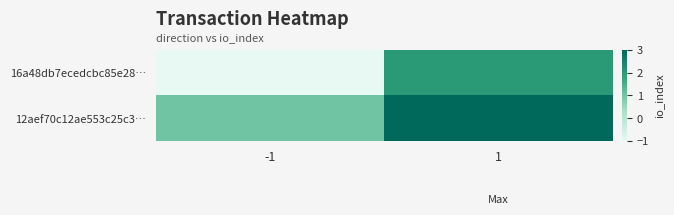

Rank the series by their average value, from lowest to highest.

16a48db7ecedcbc85e28…, 12aef70c12ae553c25c3…